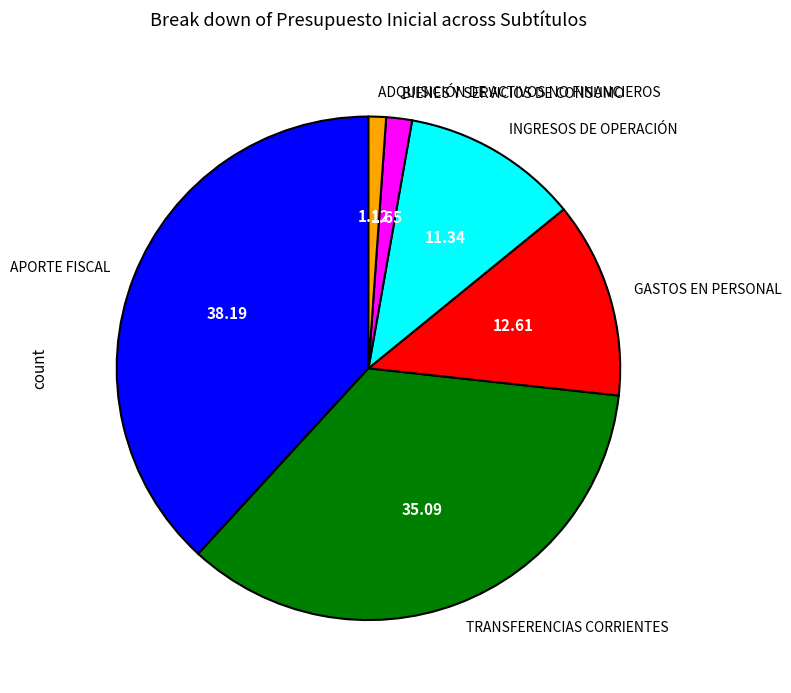

Is there a majority slice in this chart?

No